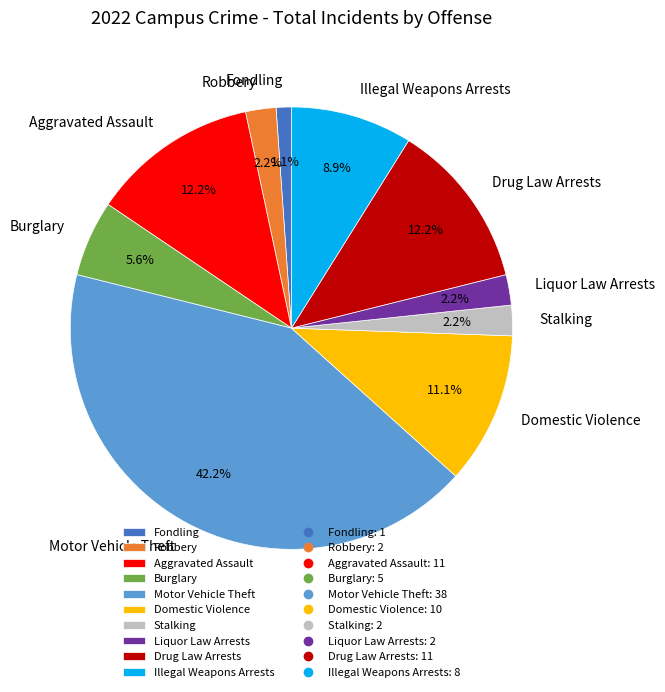

Between Motor Vehicle Theft and Aggravated Assault, which is larger?

Motor Vehicle Theft